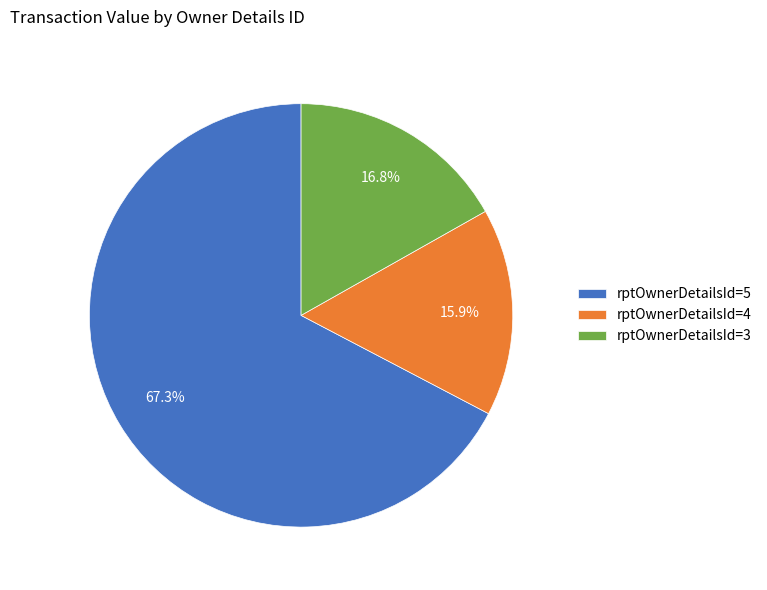

Between rptOwnerDetailsId=5 and rptOwnerDetailsId=4, which is larger?

rptOwnerDetailsId=5